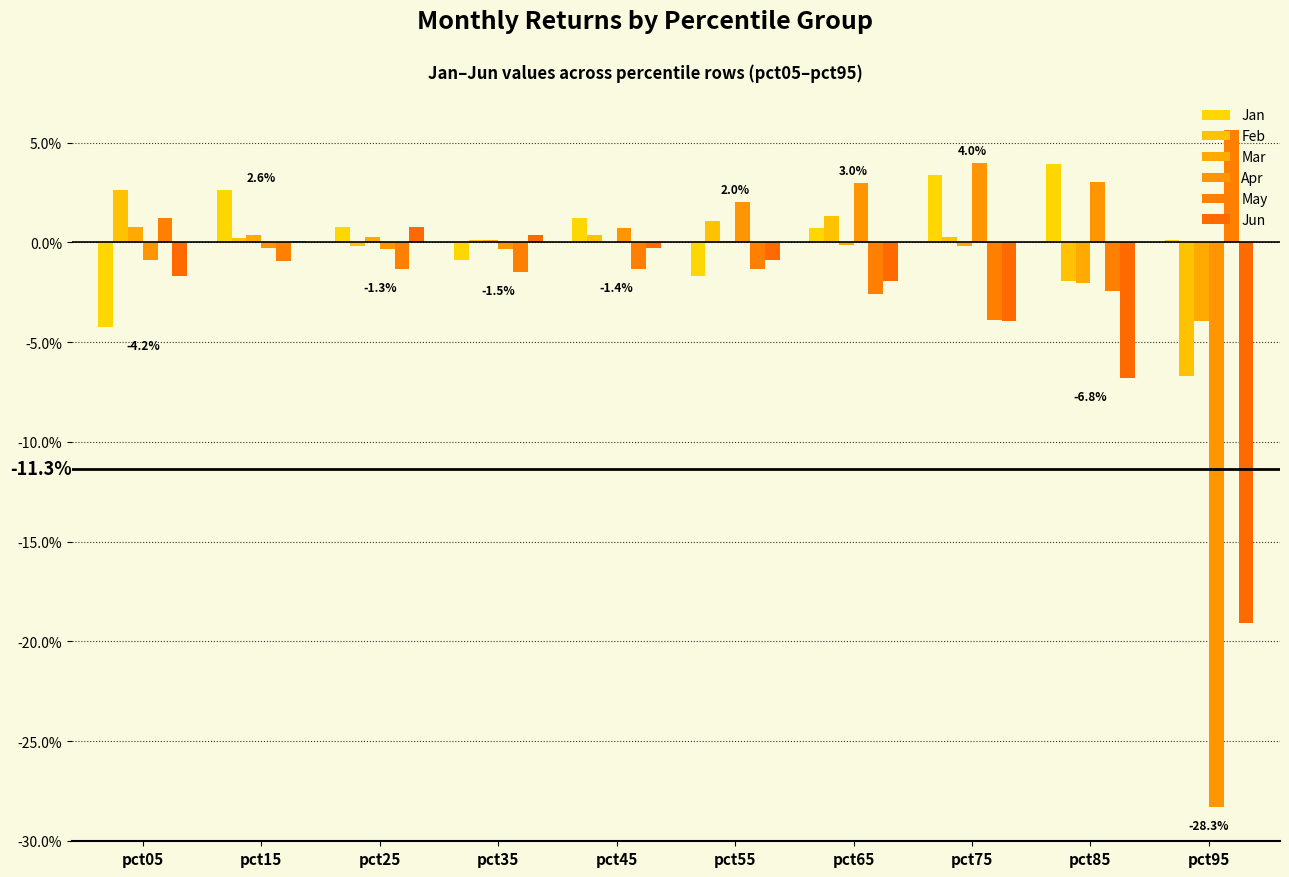

Does the chart contain stacked bars?

No